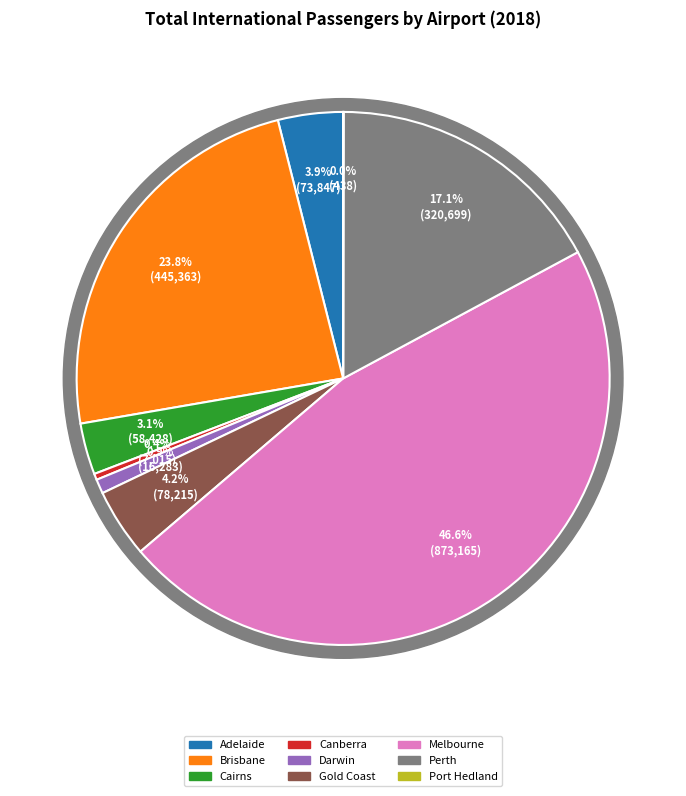

Between Cairns and Adelaide, which is larger?

Adelaide